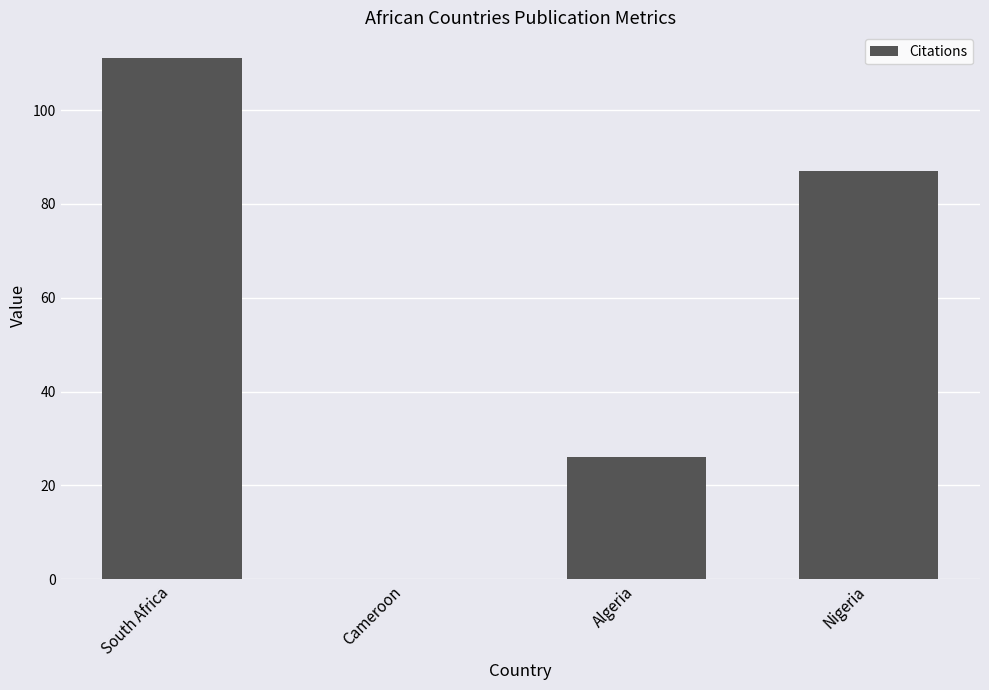

Count the number of categories in the chart.

4